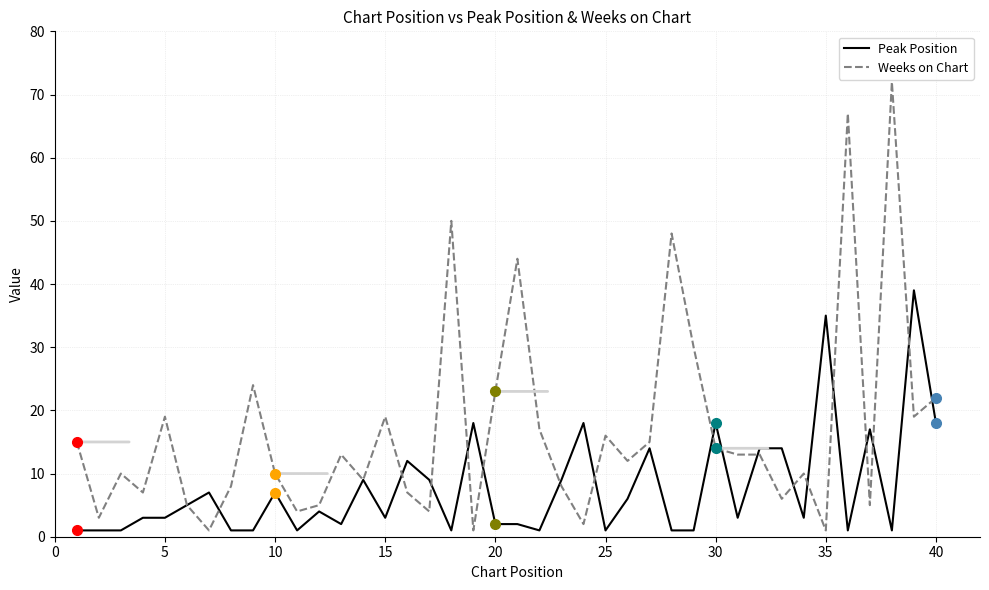

List the series in order of their overall mean, highest first.

Weeks on Chart, Peak Position